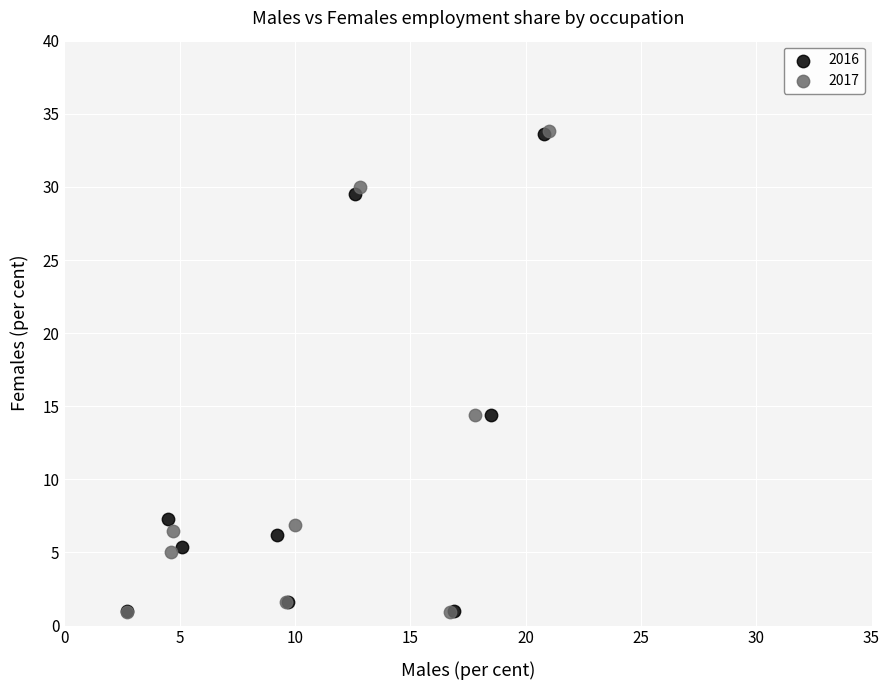

Which series has the largest Y range (max minus min)?

2017